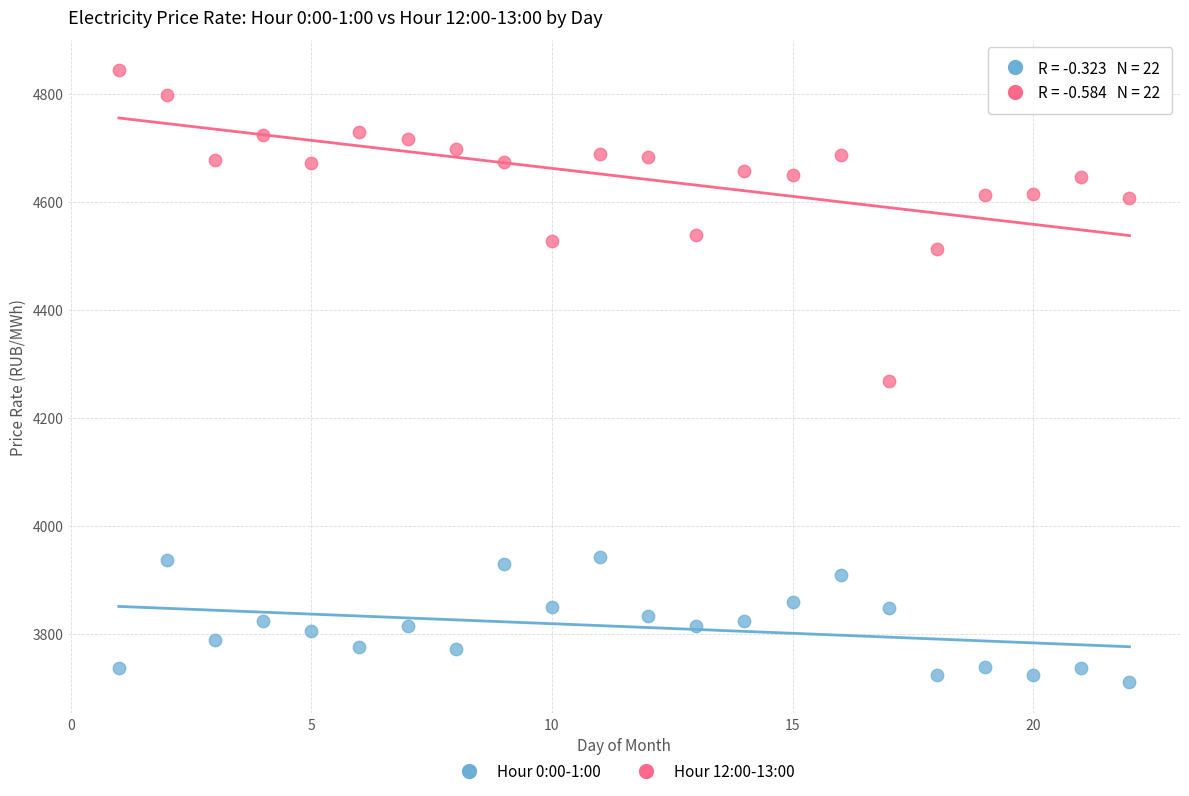

What is the X range (max minus min) for the scatter plot?

21.0